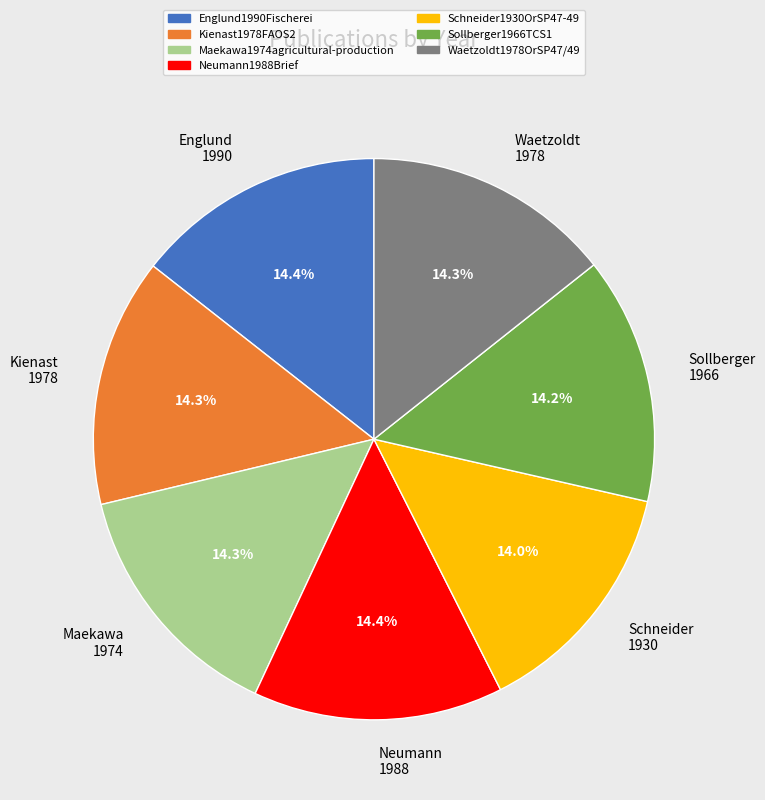

Is the sum of Neumann 1988 and Waetzoldt 1978 greater than half?

No